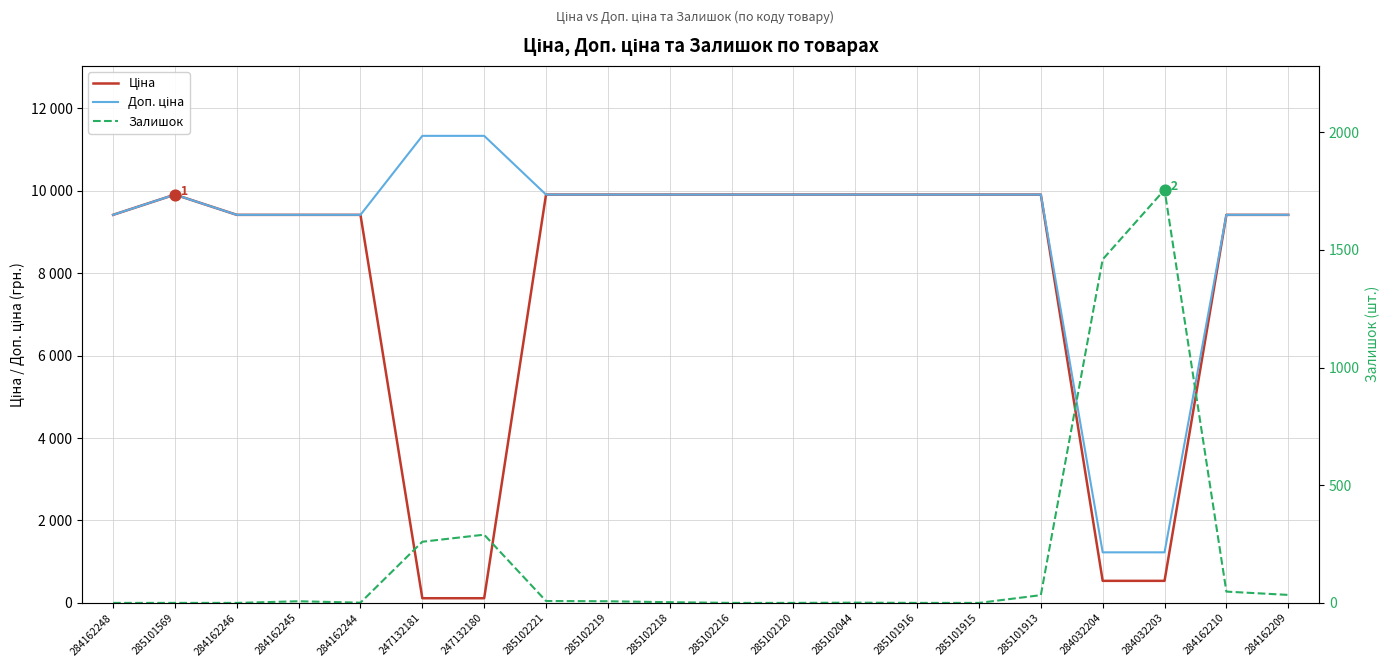

Which series has the largest Y range (max minus min)?

Доп. ціна